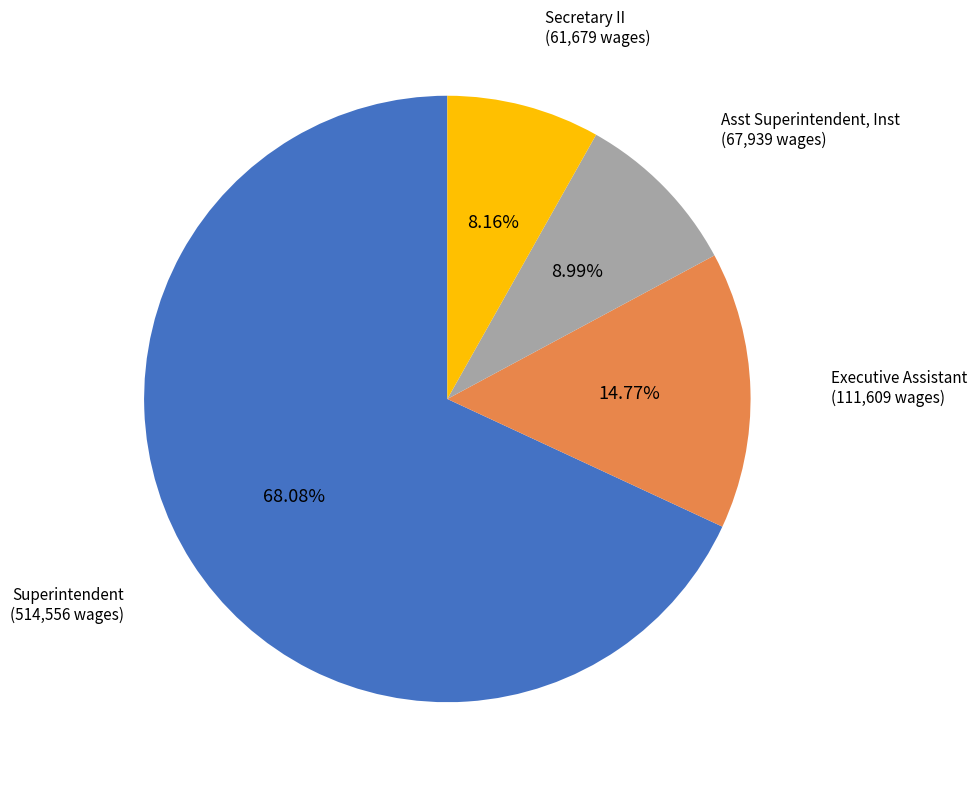

What is the largest slice in the pie chart?

Superintendent